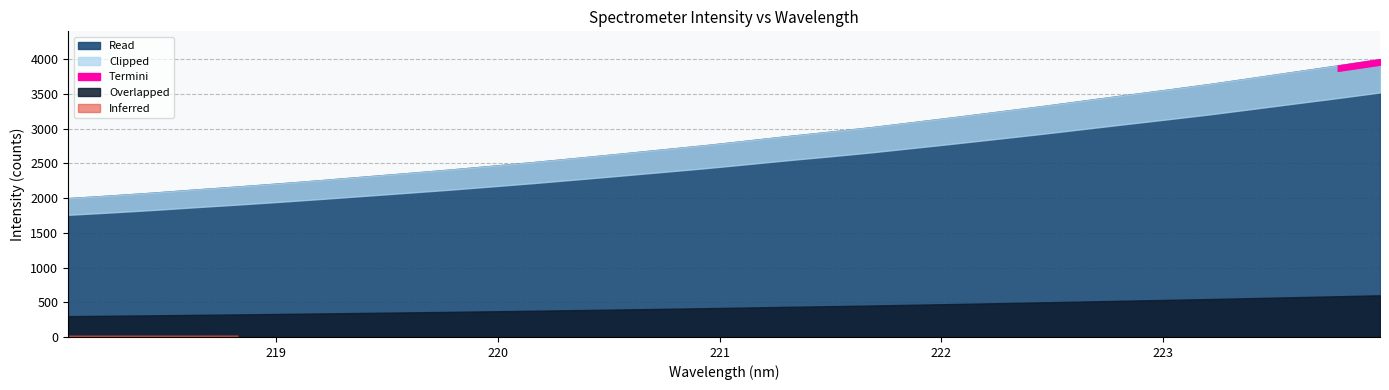

Where is the data nearest to the value 3002?

221.6902